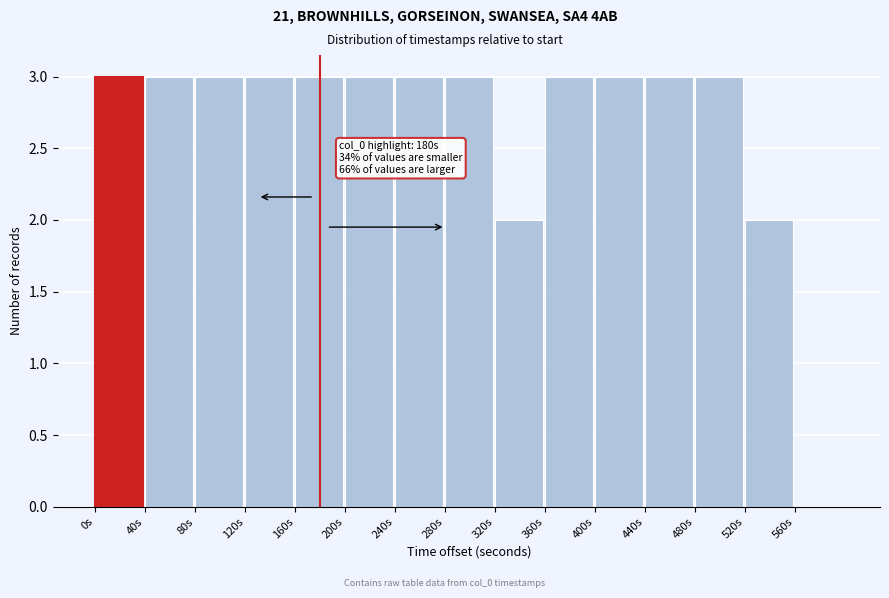

Reading left to right, transcribe all the data shown in this chart.

0s=3	40s=3	80s=3	120s=3	160s=3	200s=3	240s=3	280s=3	320s=2	360s=3	400s=3	440s=3	480s=3	520s=2	560s=0